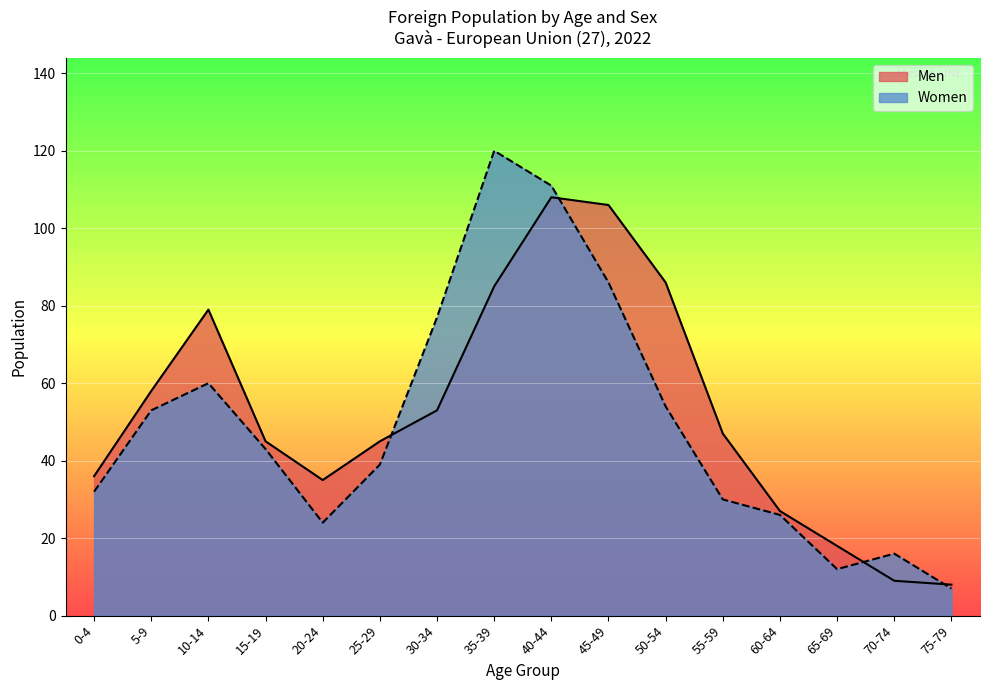

Which series has the widest spread of values?

Women